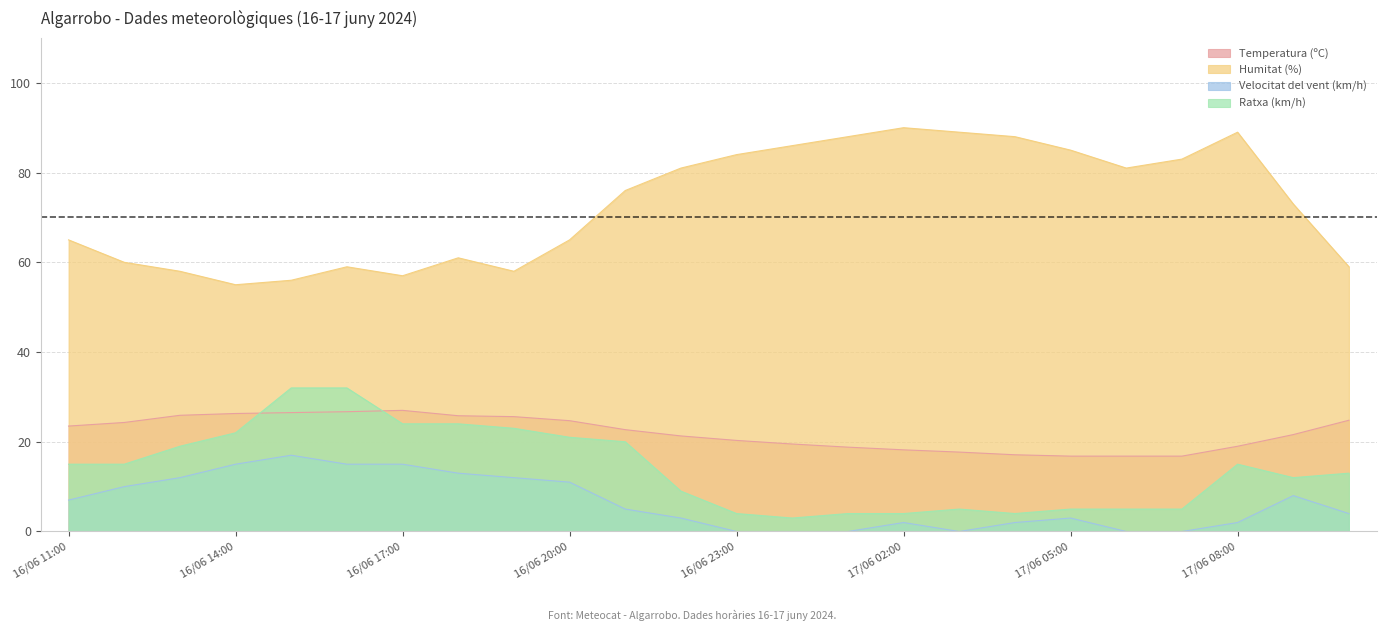

Which category has the lowest value in the Velocitat del vent (km/h) series?

16/06 23:00